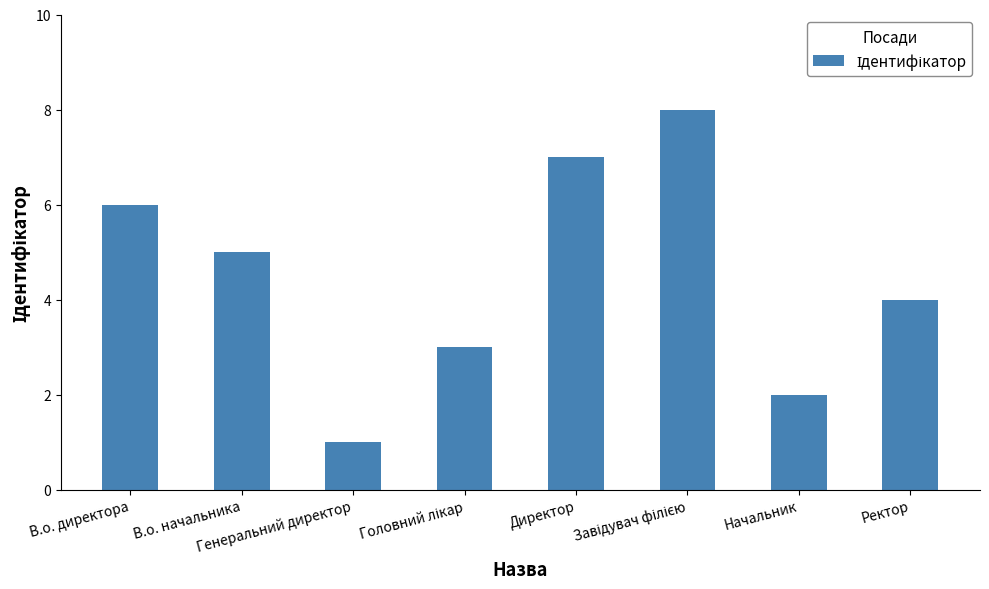

What position from the left is Директор?

5